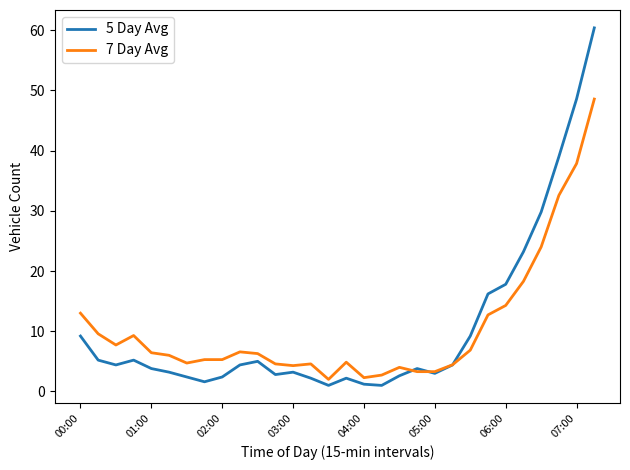

List the series in order of their peak value, highest first.

5 Day Avg, 7 Day Avg